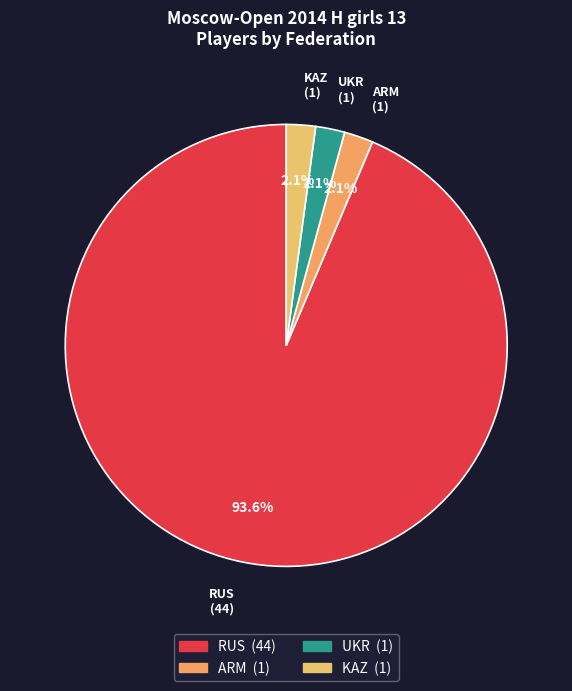

Combined, do KAZ and UKR account for over 50%?

No